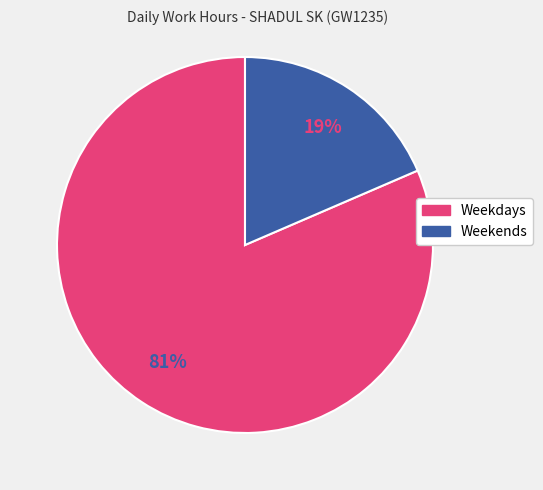

Is there a majority slice in this chart?

Yes